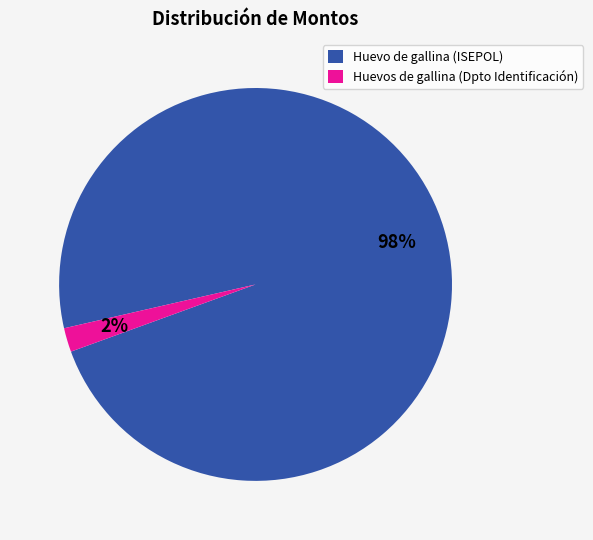

Does any single category account for the majority?

Yes